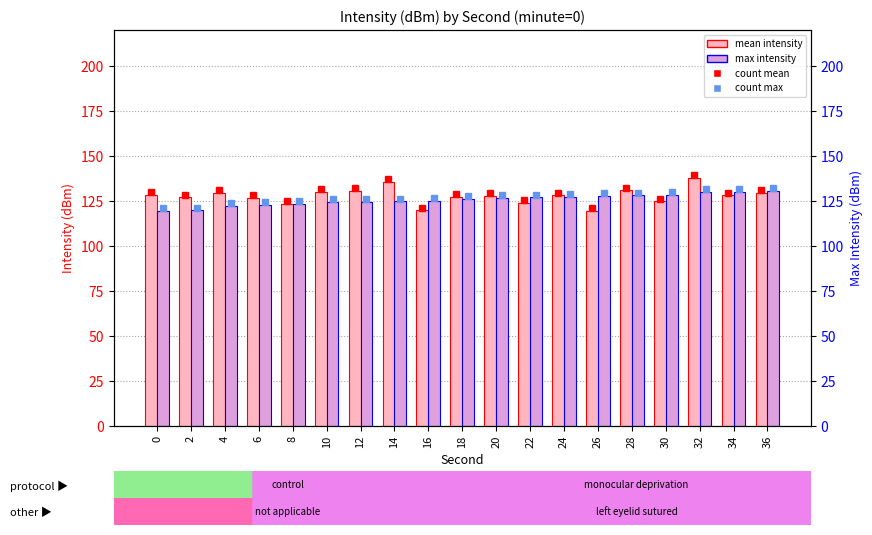

Which category has the lowest value in the mean_intensity series?

26